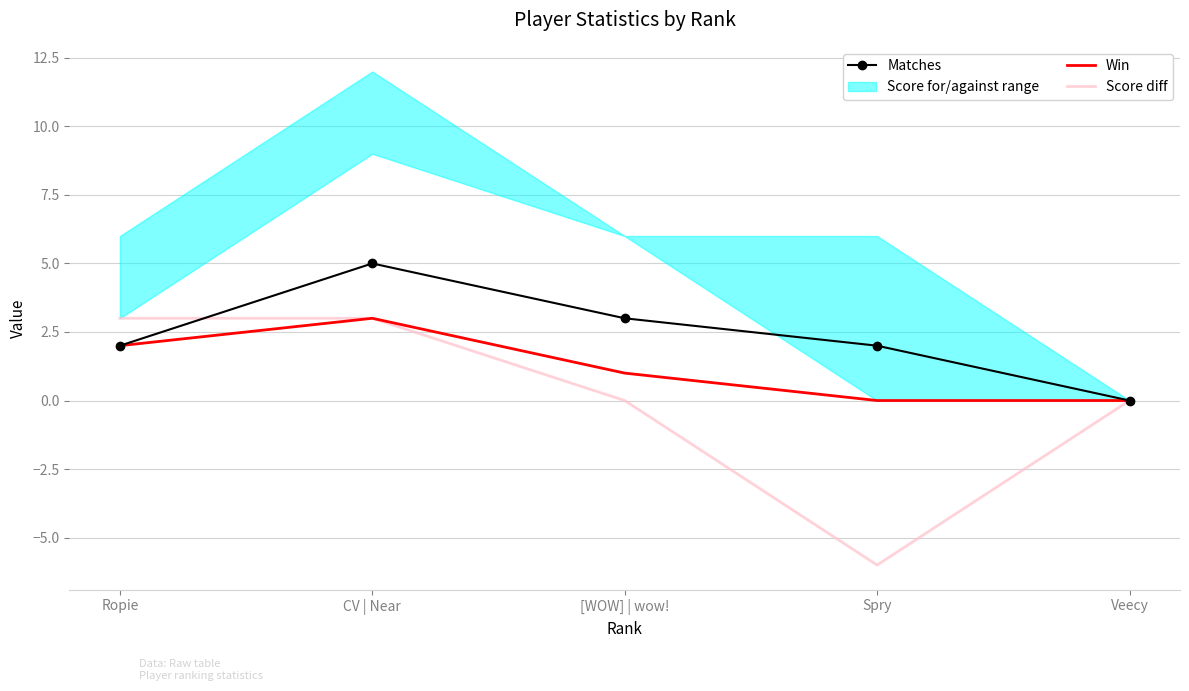

How many data points in Win are less than 1?

2